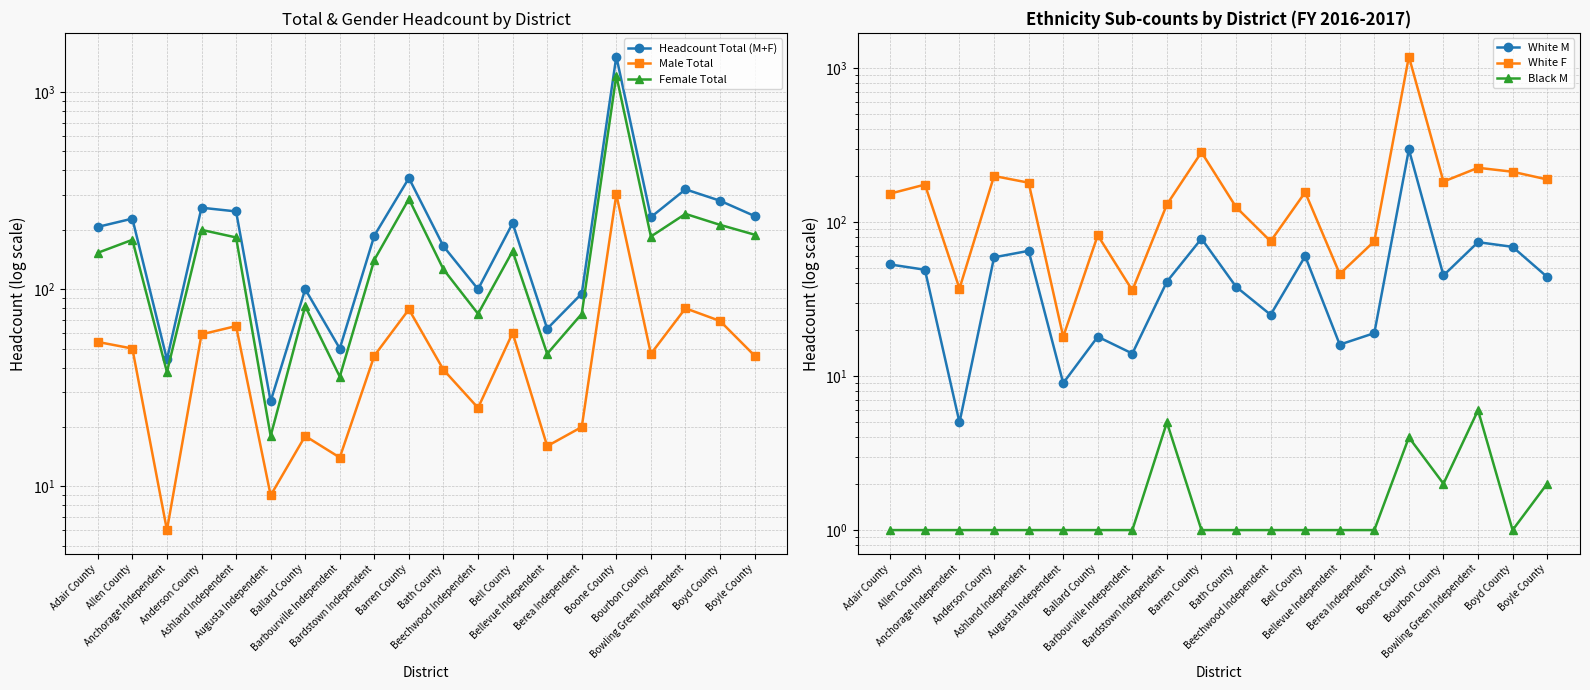

The Male Total series shows 54 at Adair County. True or false?

True